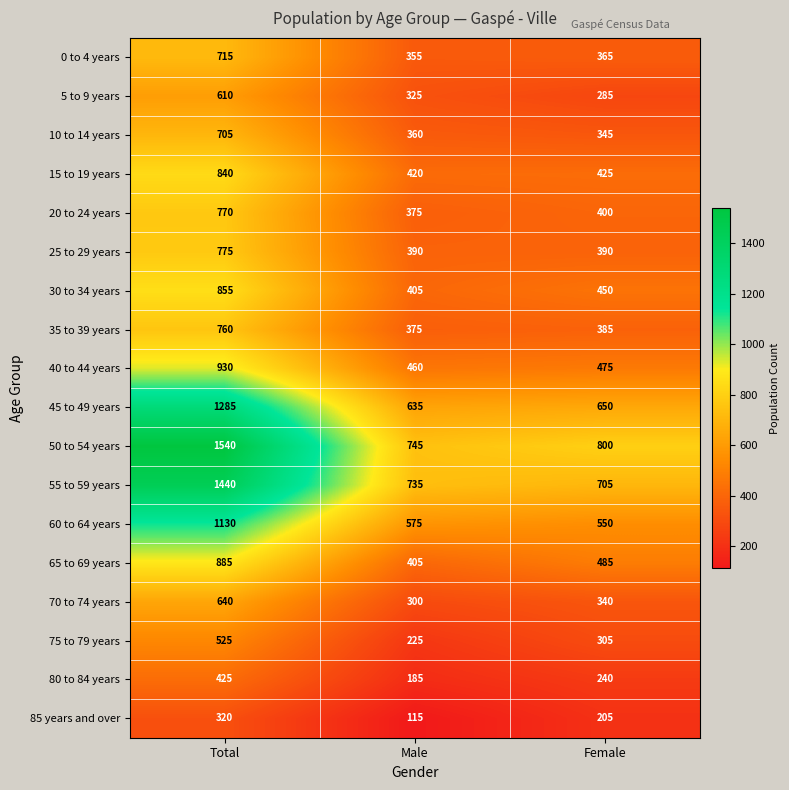

What is the total value across all series at Female?

7800